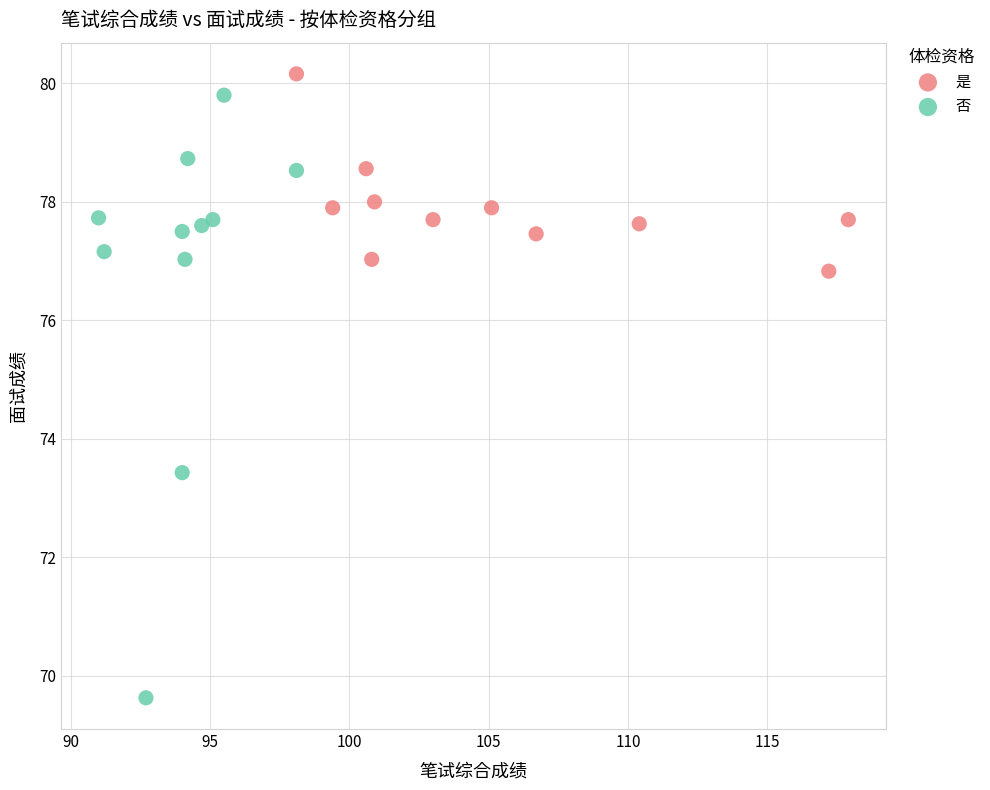

What are all the series names shown in the legend?

是, 否